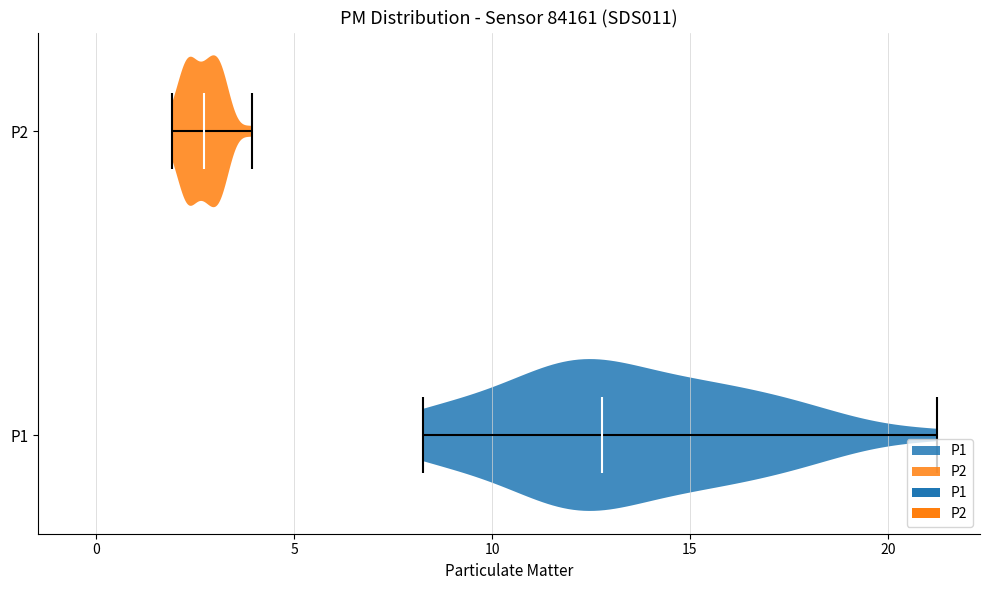

Which violin has the furthest to the right median line?

P1